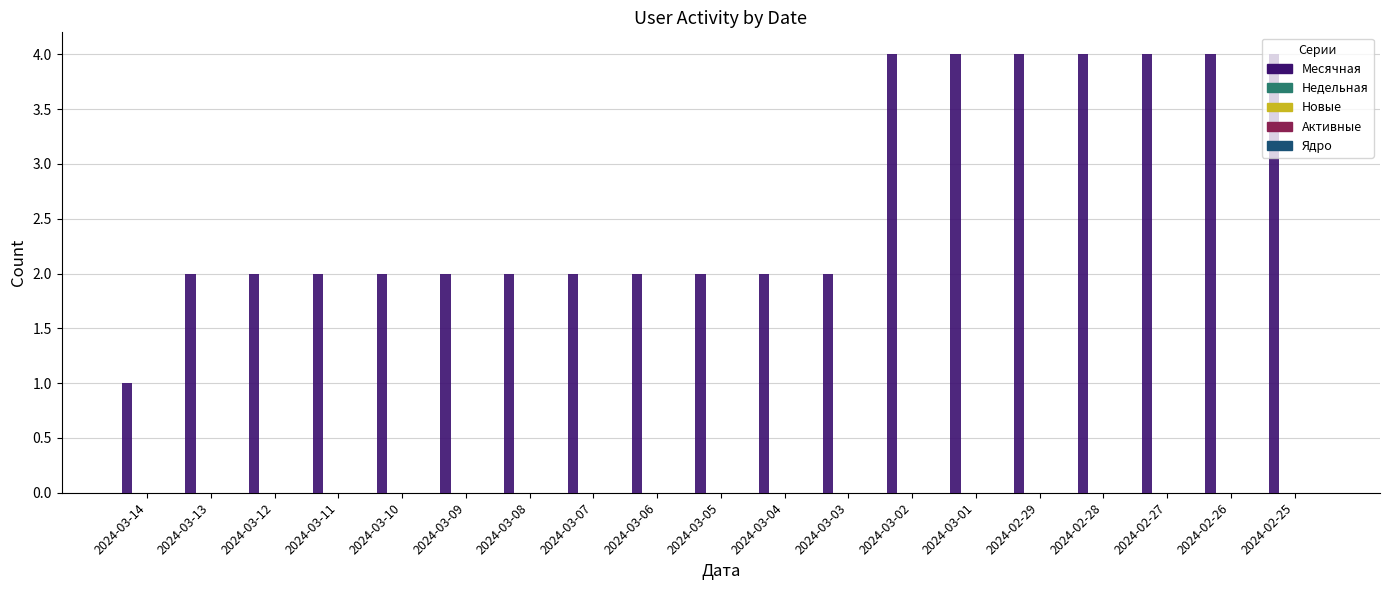

What is the value of the 18th bar from the left?

4